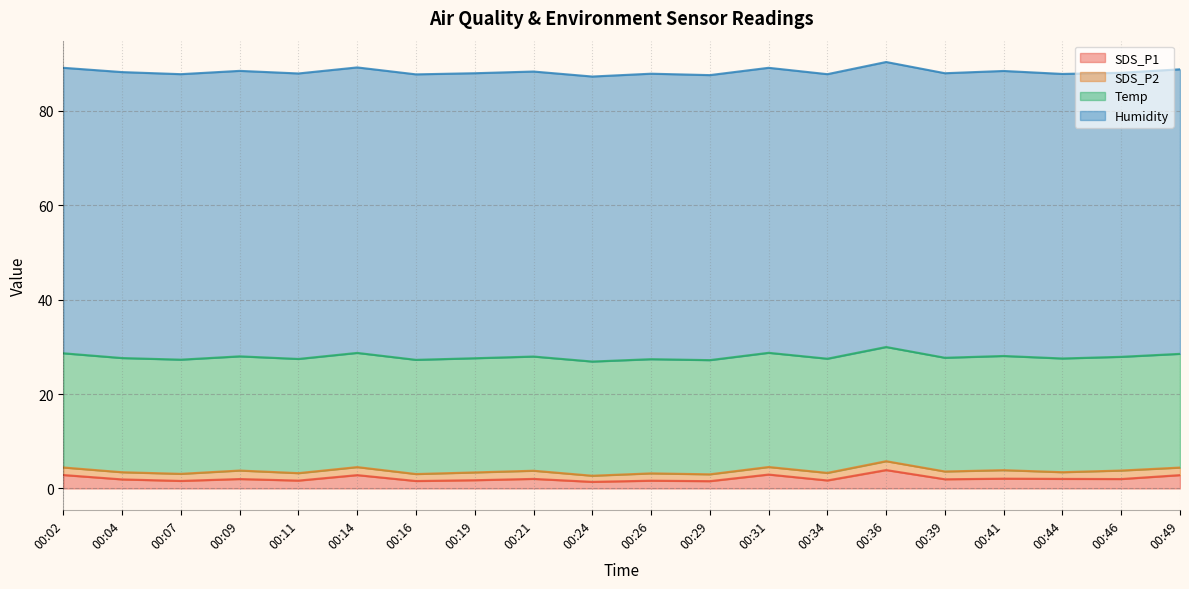

The value of Temp at 00:41 is 24.2. True or false?

True